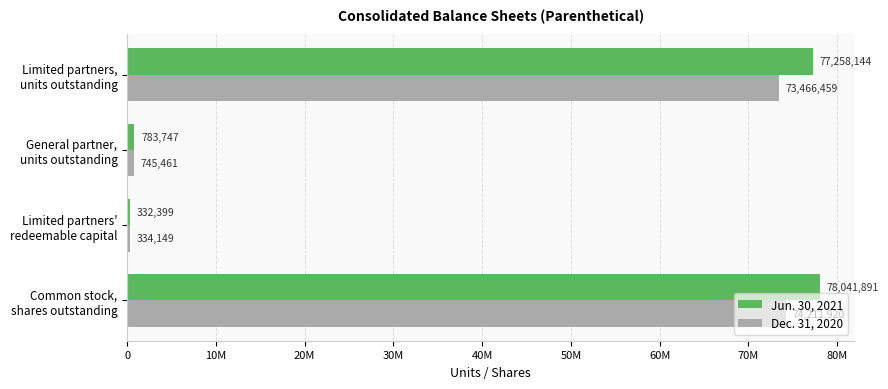

Reading right to left, list all the values displayed in this chart.

Jun. 30, 2021: 30M=77258144	20M=783747	10M=332399	0=78041891
Dec. 31, 2020: 30M=73466459	20M=745461	10M=334149	0=74211920